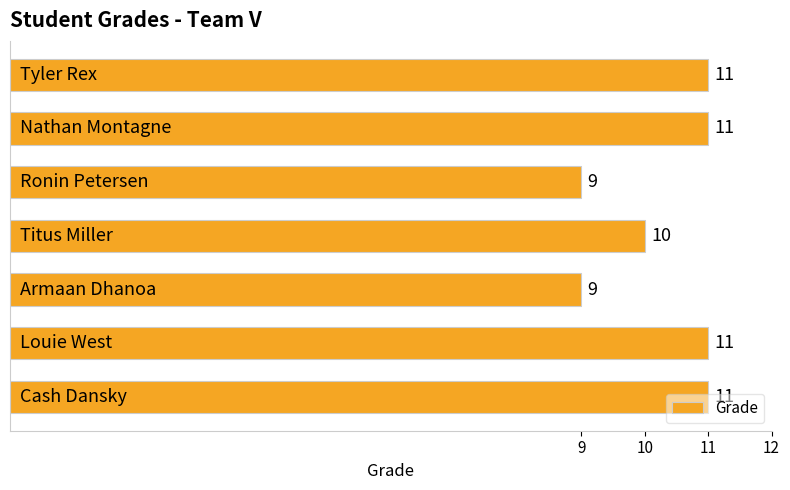

What is the minimum value shown in the chart?

9